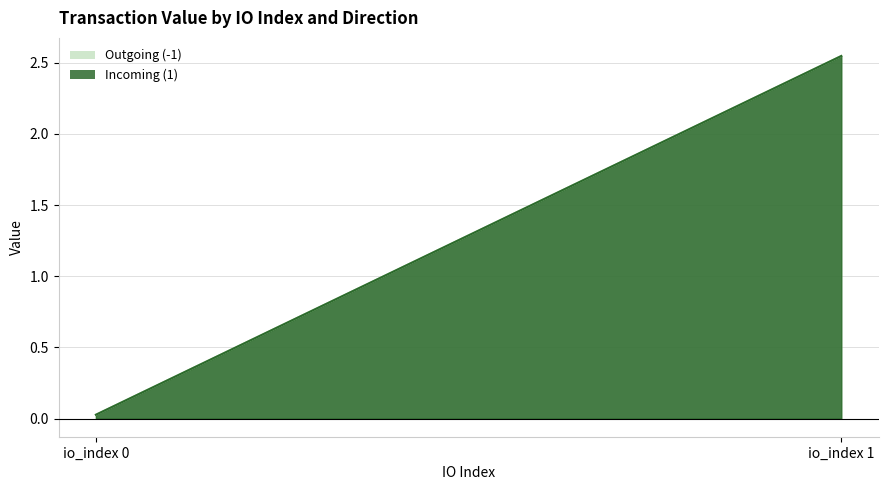

What is the sum of all Incoming (1) line values?

2.6